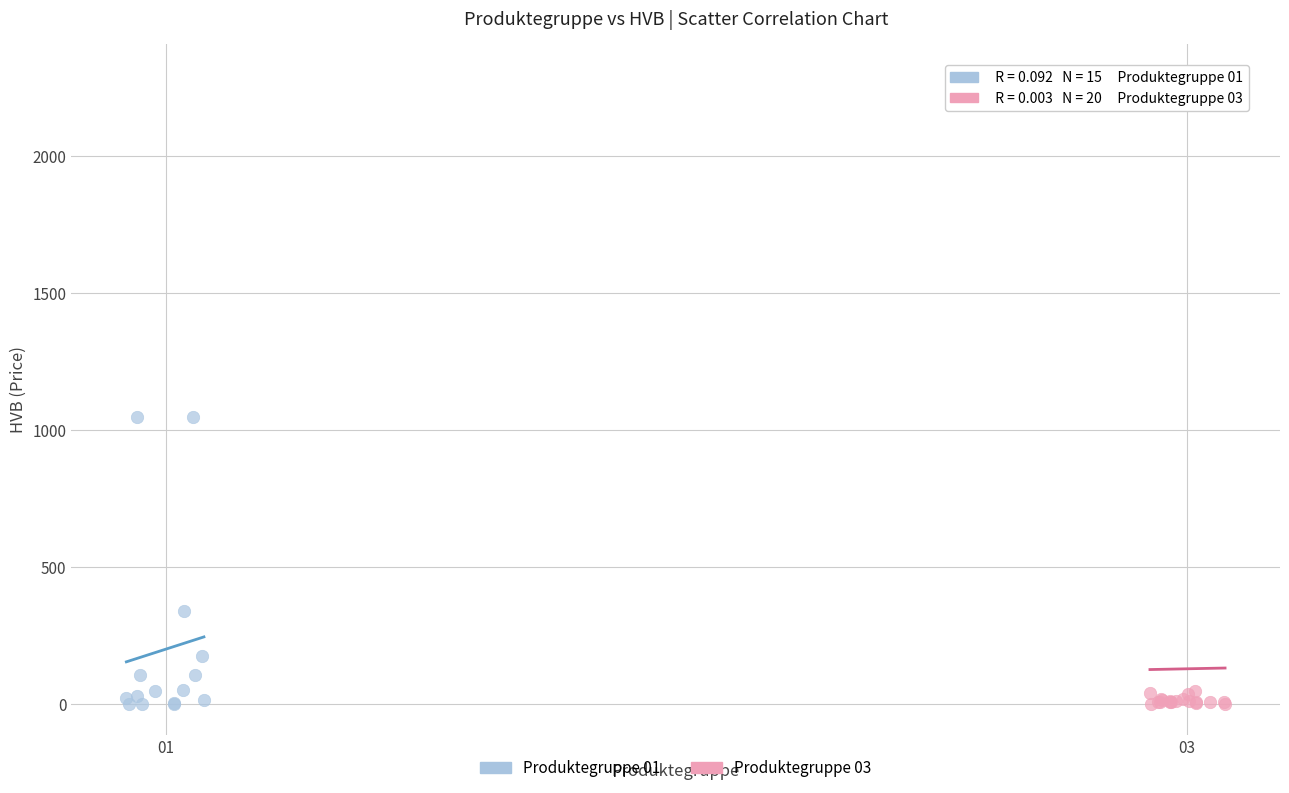

What are all the series names shown in the legend?

Produktegruppe 01, Produktegruppe 03